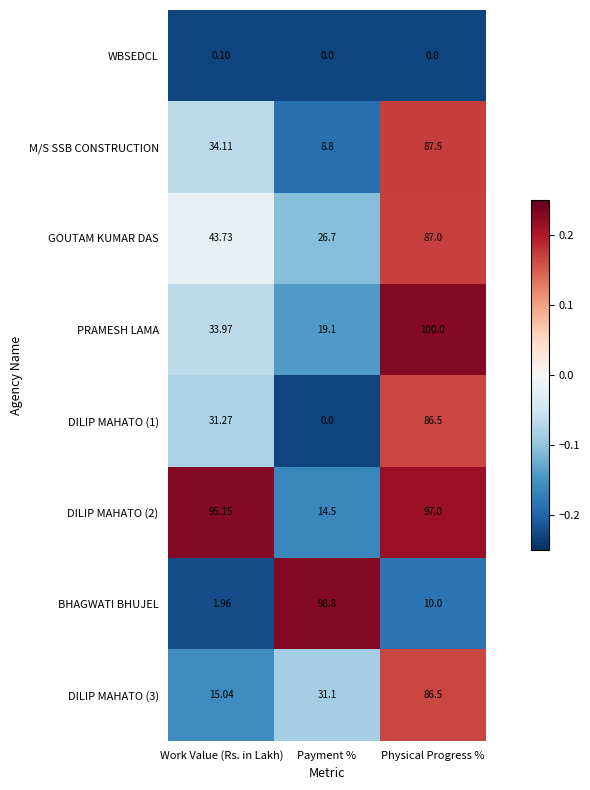

How many categories are shown in the chart?

3